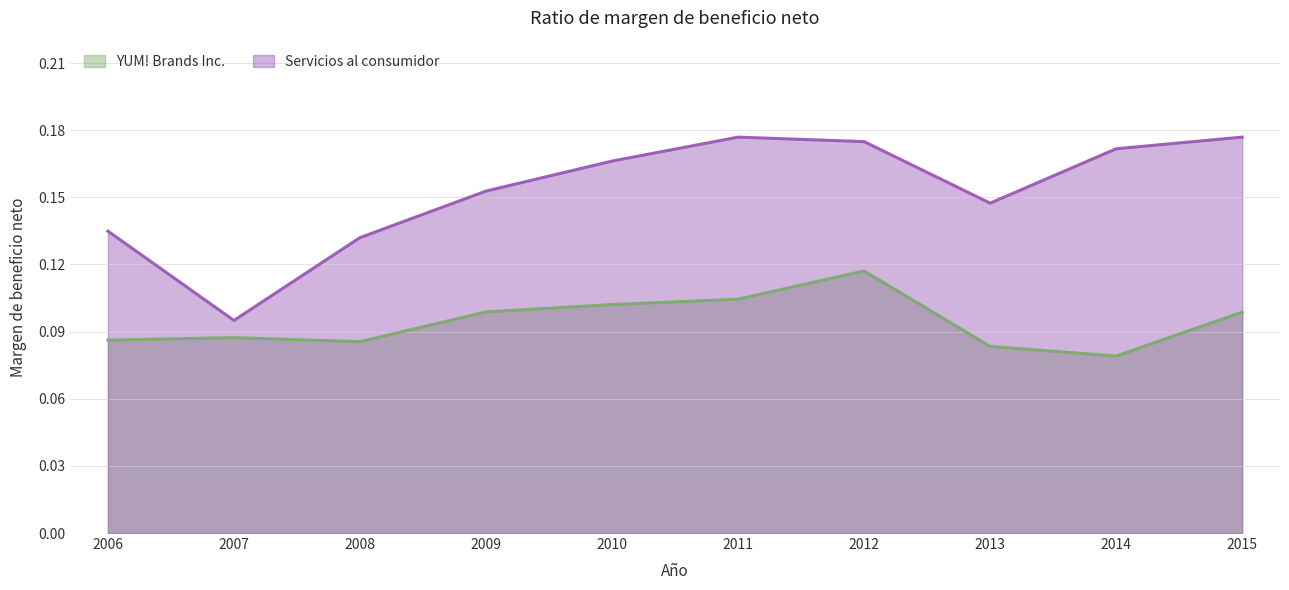

Reading left to right, list all the values displayed in this chart.

YUM! Brands Inc.: 0.1	0.1	0.1	0.1	0.1	0.1	0.1	0.1	0.1	0.1
Servicios al consumidor: 0.1	0.1	0.1	0.2	0.2	0.2	0.2	0.1	0.2	0.2